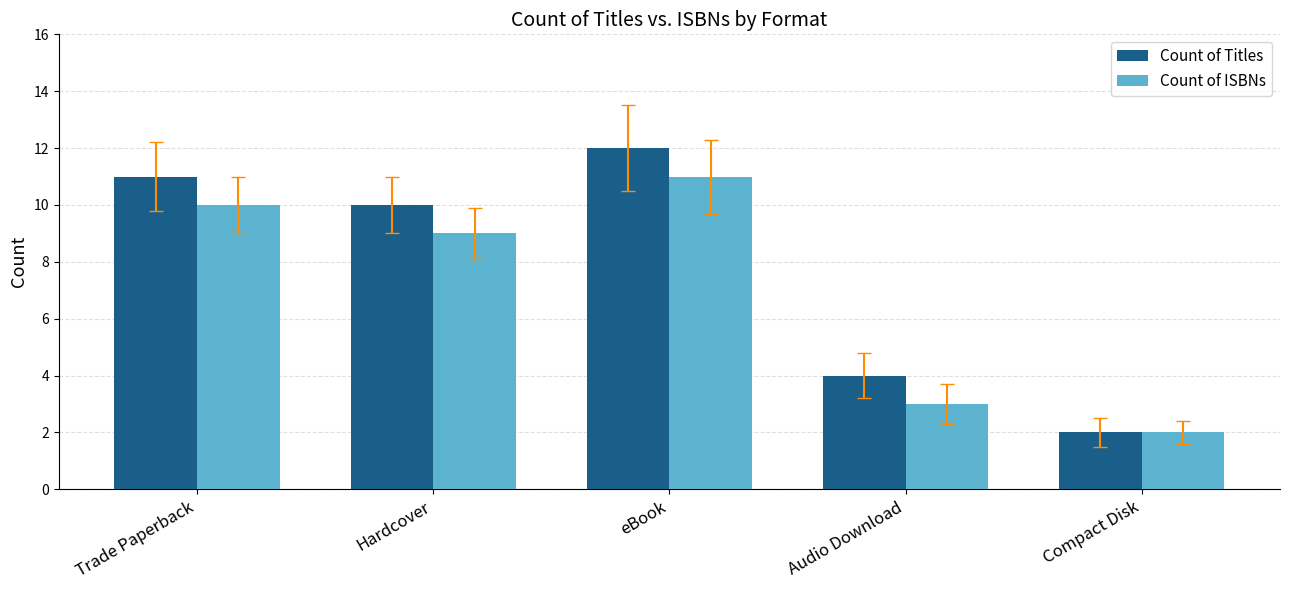

How many data points does each series have?

5